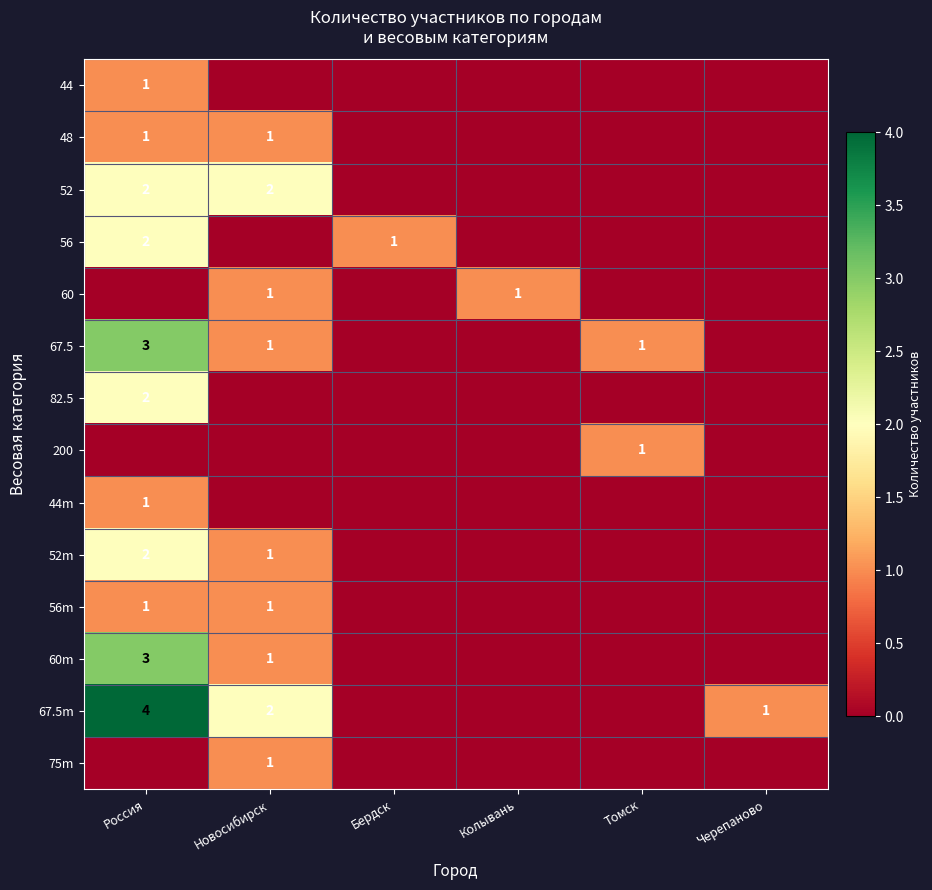

The 200 series shows 1 at Томск. True or false?

True